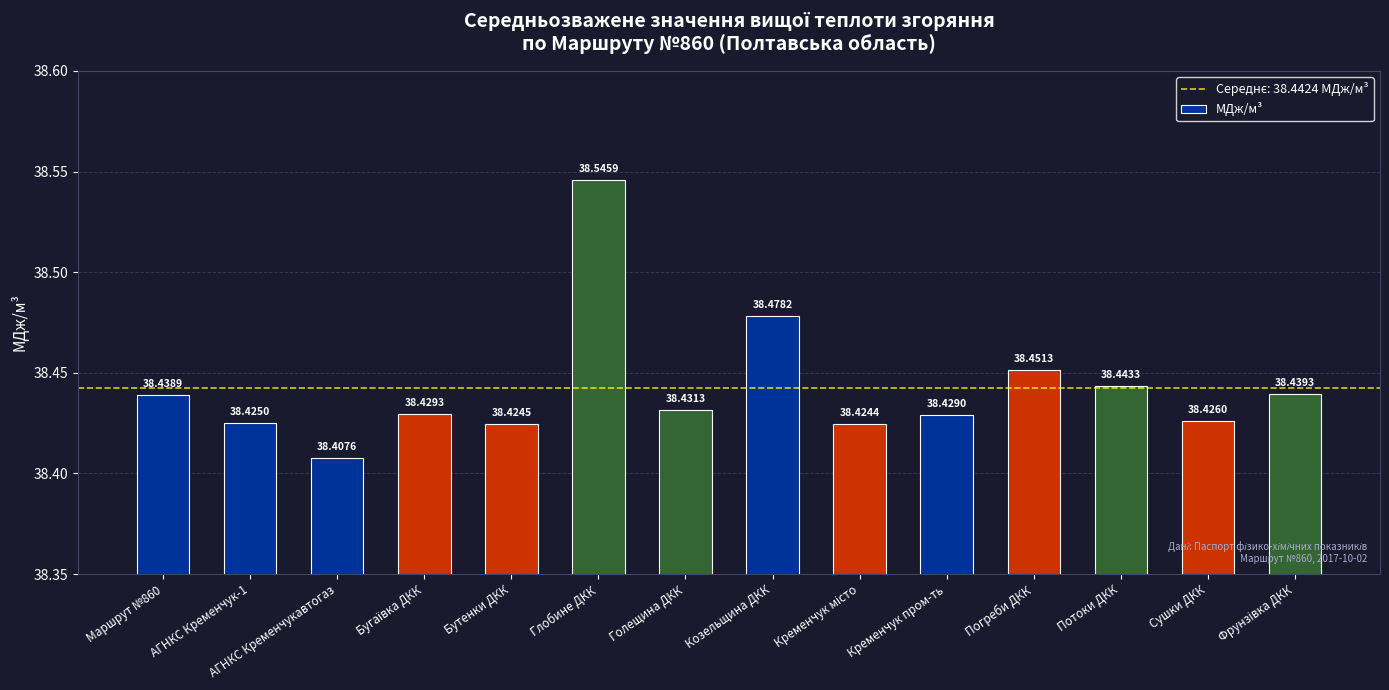

Which has a higher value, Потоки ДКК or Голещина ДКК?

Потоки ДКК